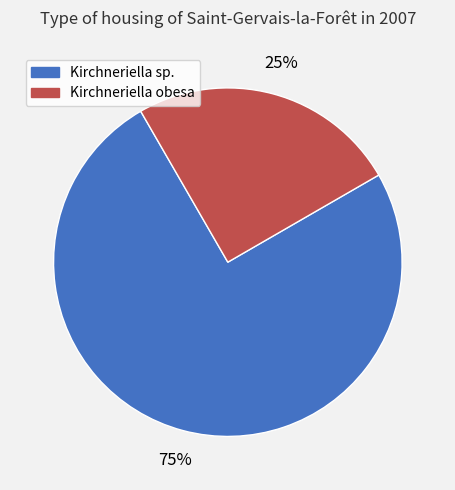

Does Kirchneriella obesa account for over 50% of the chart?

No